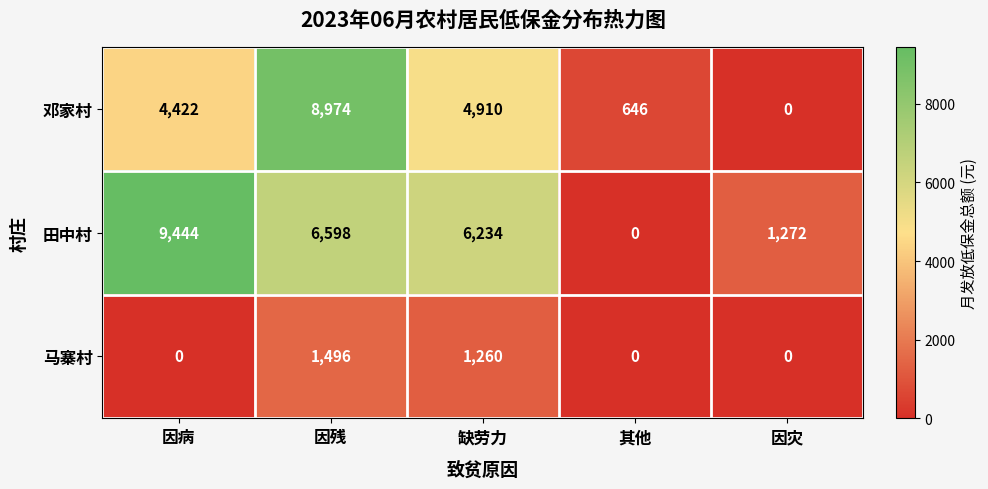

What is the difference between the highest and lowest values at 因病?

9444